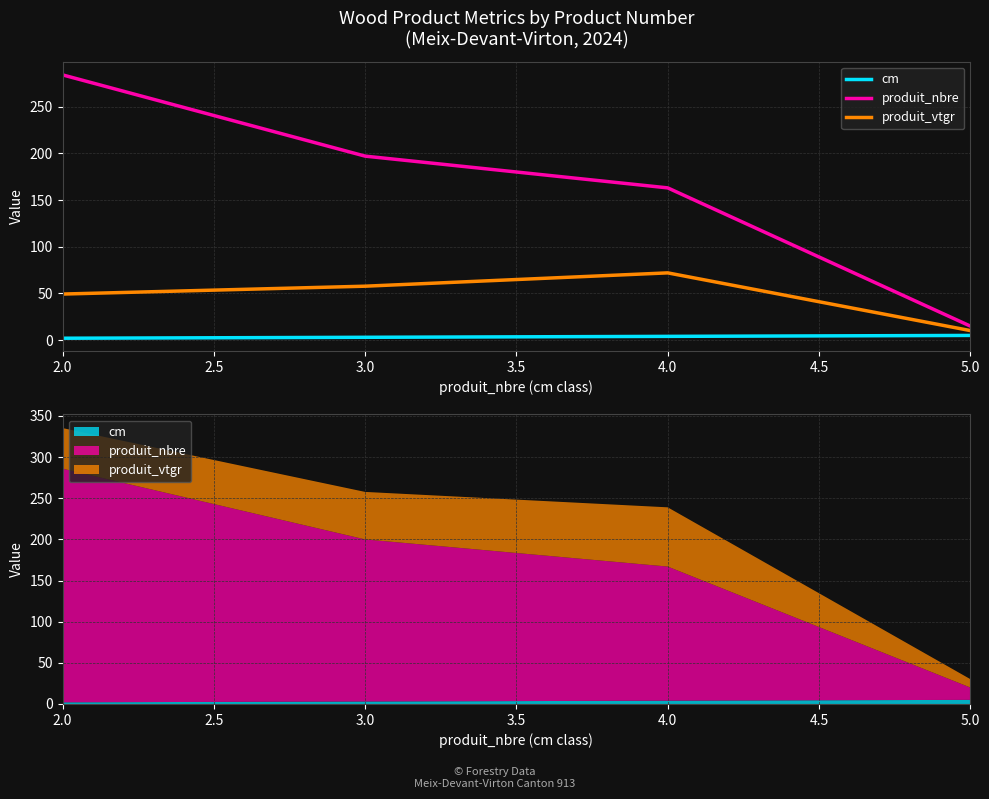

What position from the left is 5.0?

4